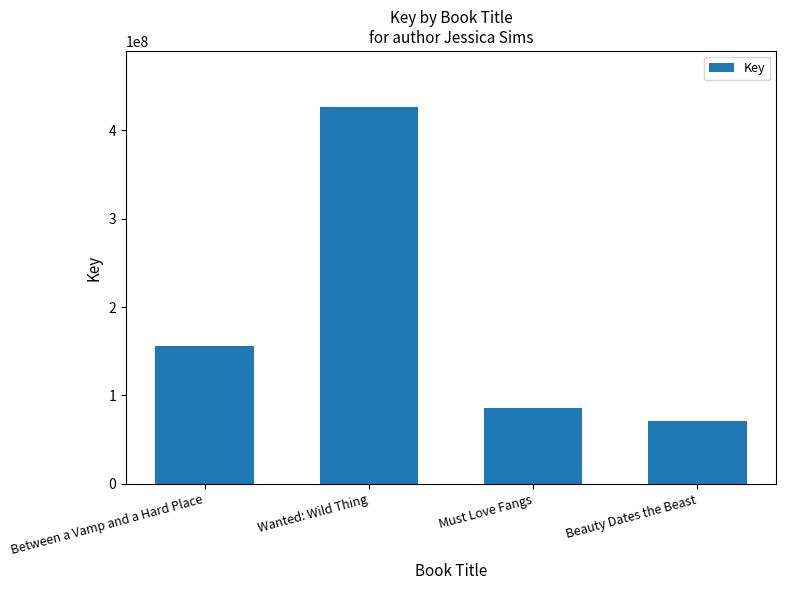

What position from the left is Between a Vamp and a Hard Place?

1